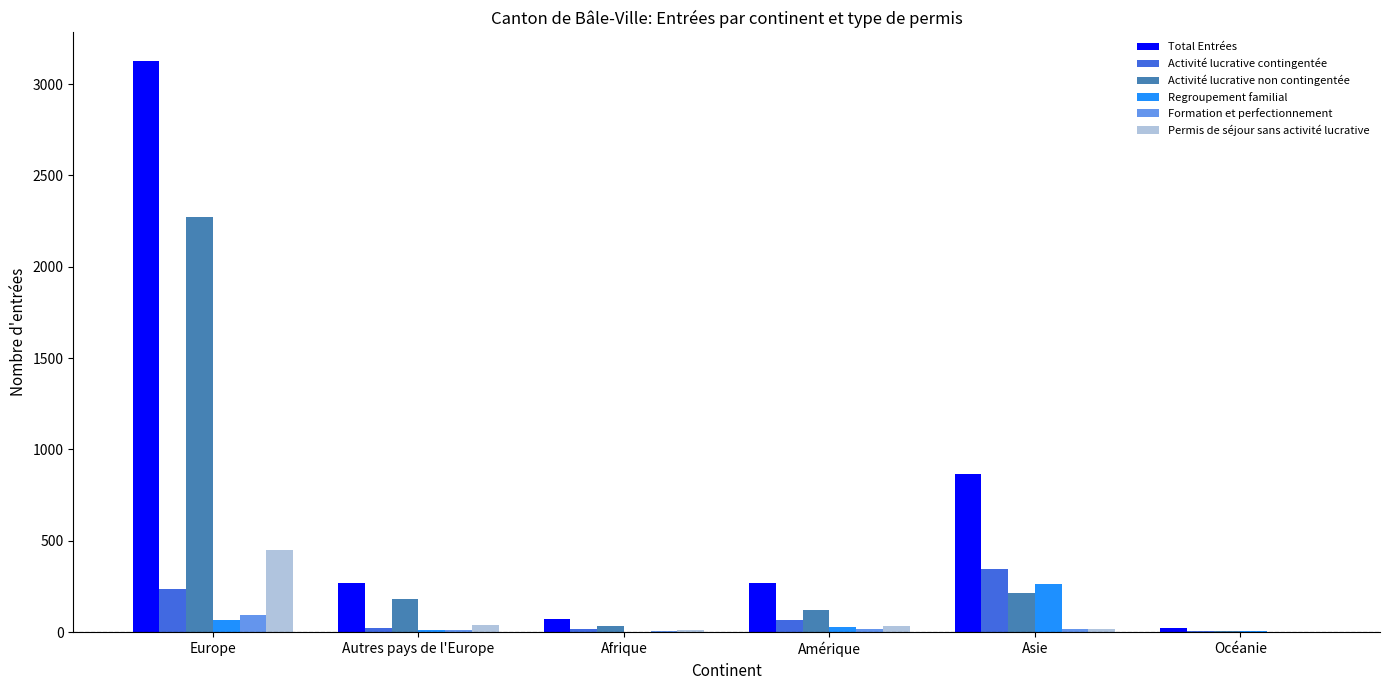

At which category is the sum across all series the highest?

Europe